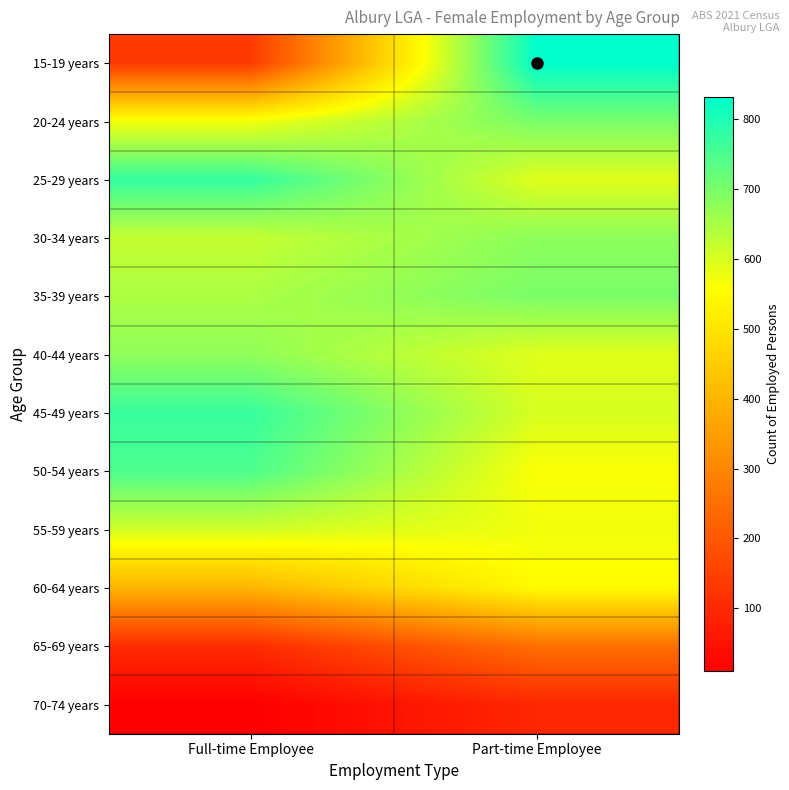

What is the difference between the highest and lowest values at Full-time Employee?

764